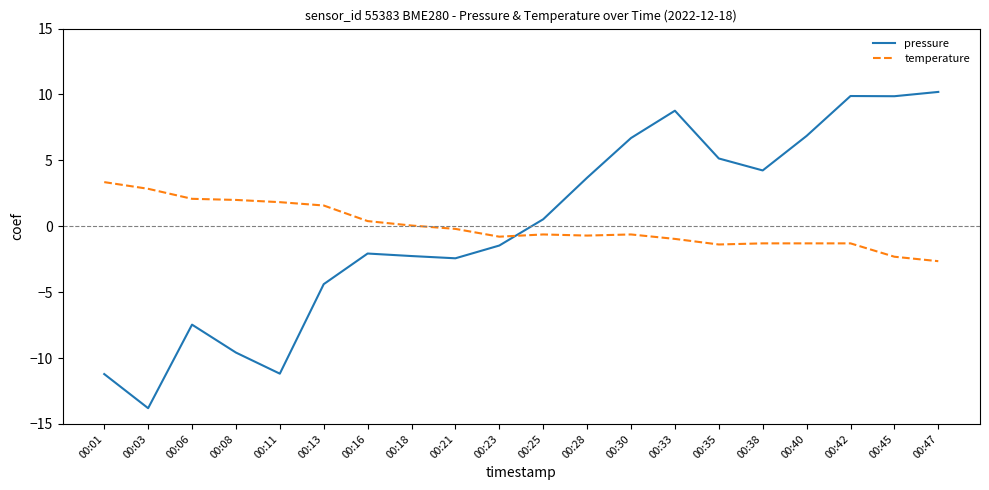

At 00:33, list the series in order from largest to smallest.

pressure, temperature